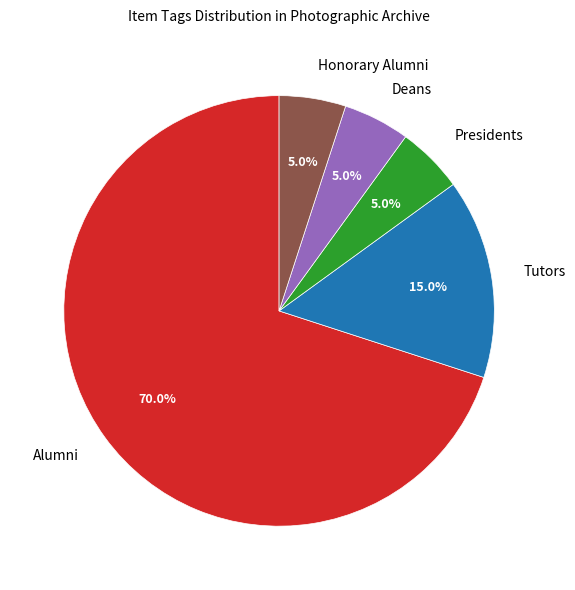

What percentage is the Tutors slice, to the nearest percent?

15%